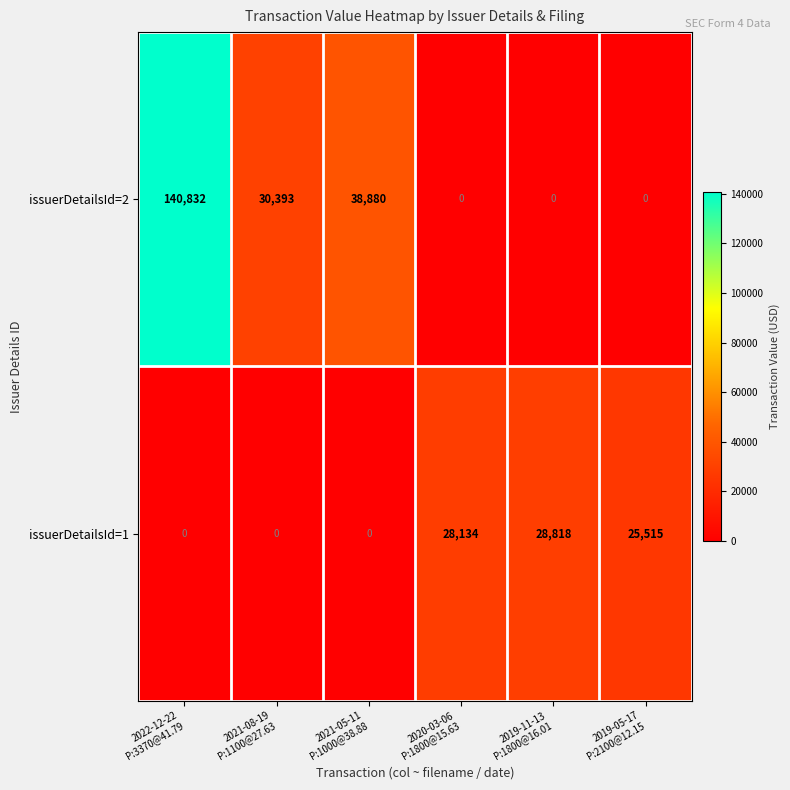

Reading left to right, list all the values displayed in this chart.

issuerDetailsId=2: 140832	30393	38880	0	0	0
issuerDetailsId=1: 0	0	0	28134	28818	25515